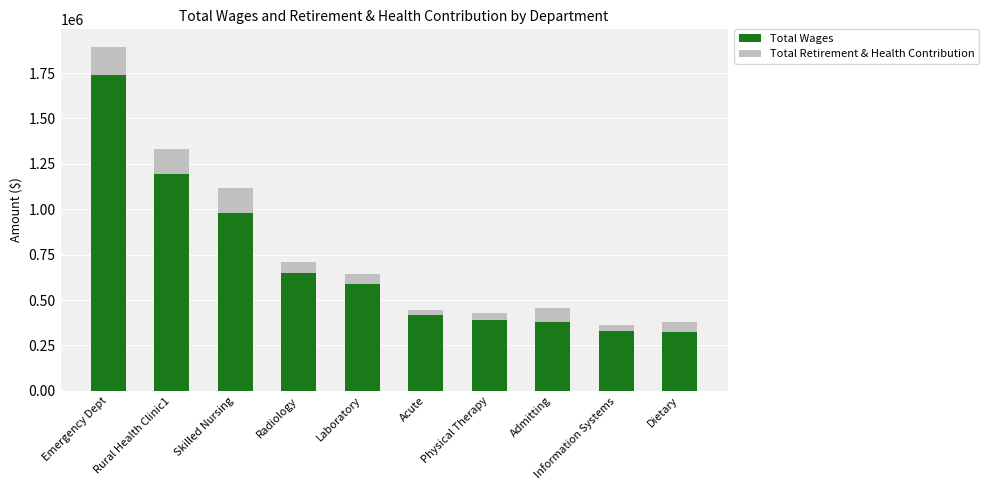

At which label does Total Wages reach its peak?

Emergency Dept